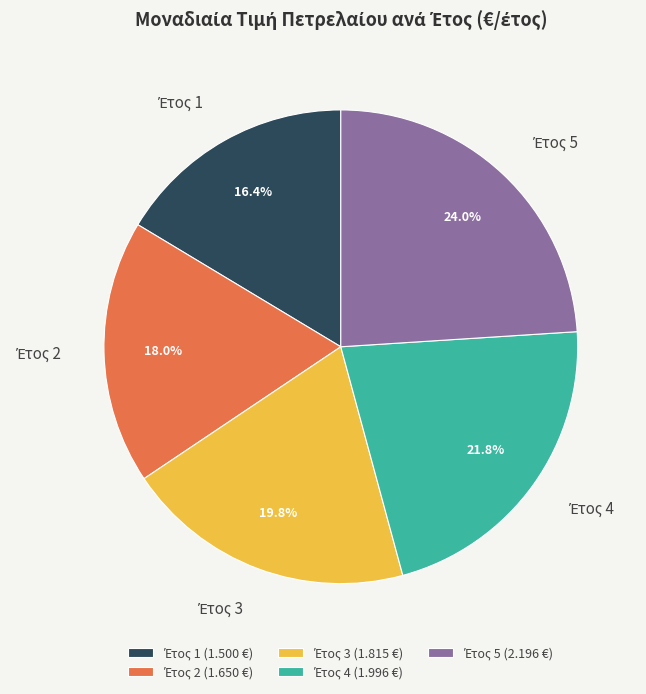

Is there any slice that represents more than half of the pie?

No